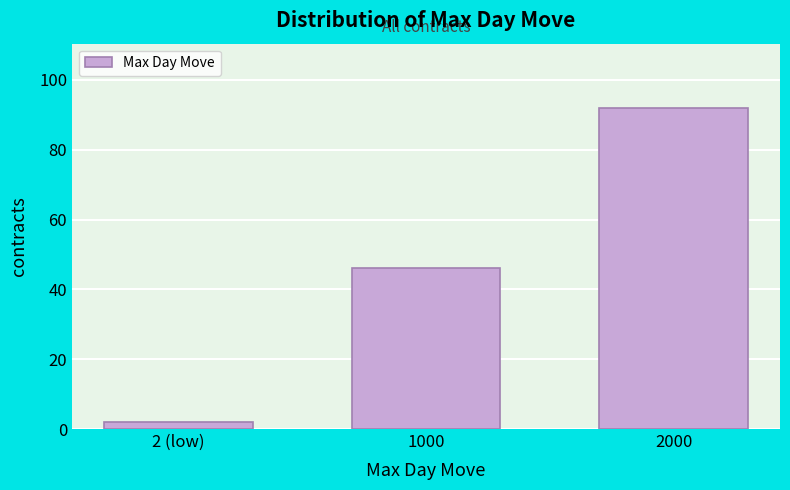

Reading right to left, extract all data points from this chart.

92	46	2